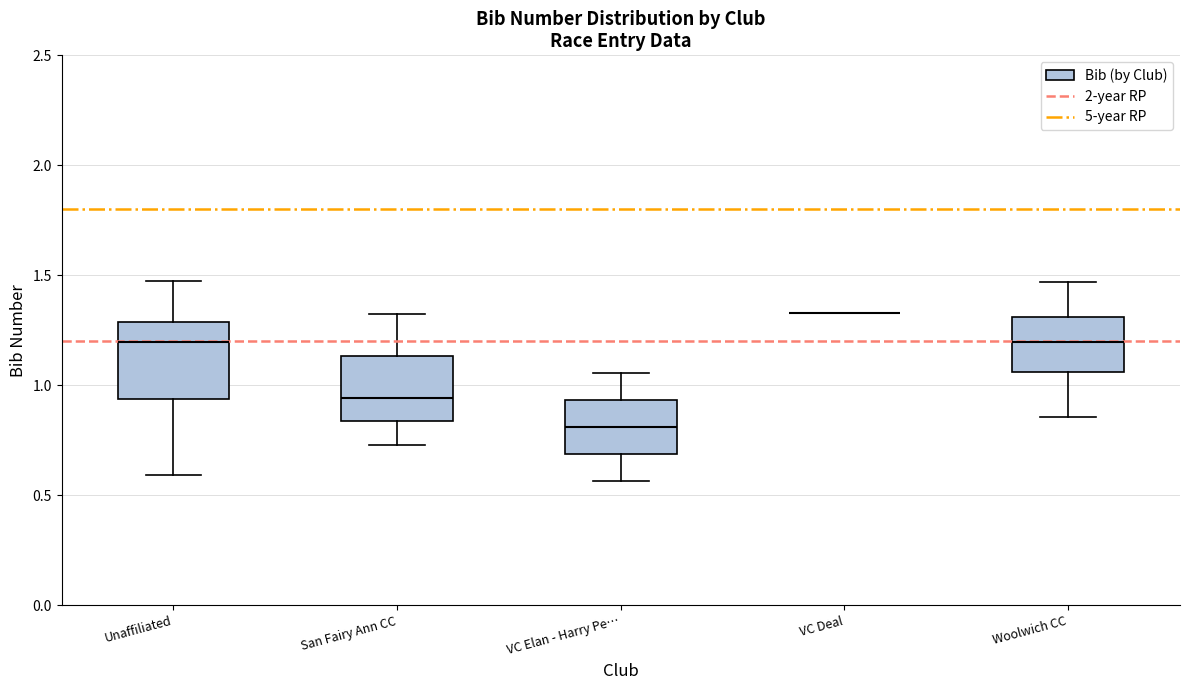

Where does the upper whisker of the box for Woolwich CC end on the y-axis? The values are not printed on the chart, so give them approximately, as read against the axis.

1.45